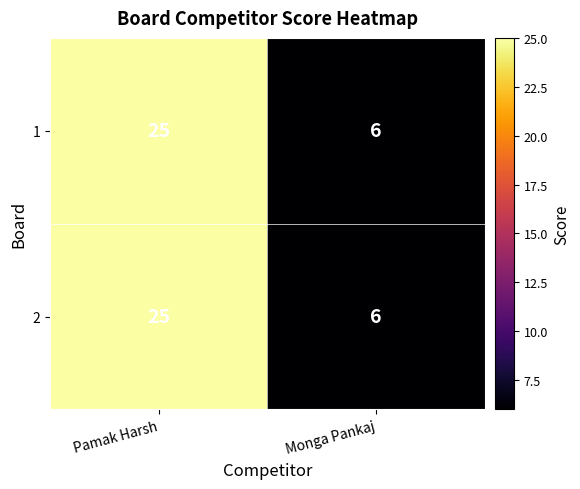

What is the difference between the maximum and minimum values in the 2 series?

19